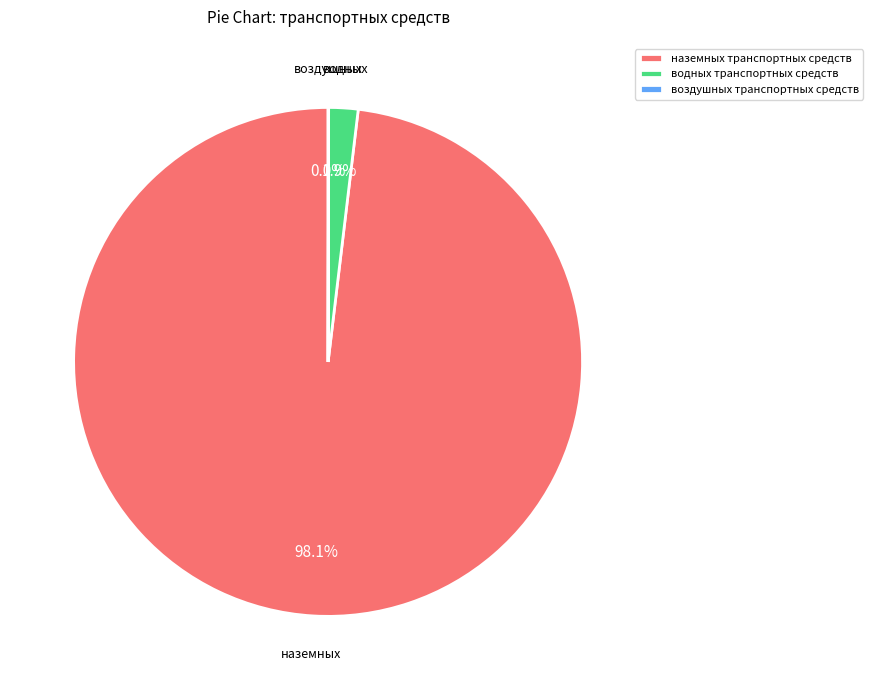

The водных транспортных средств slice represents 10% of the pie. True or false?

False